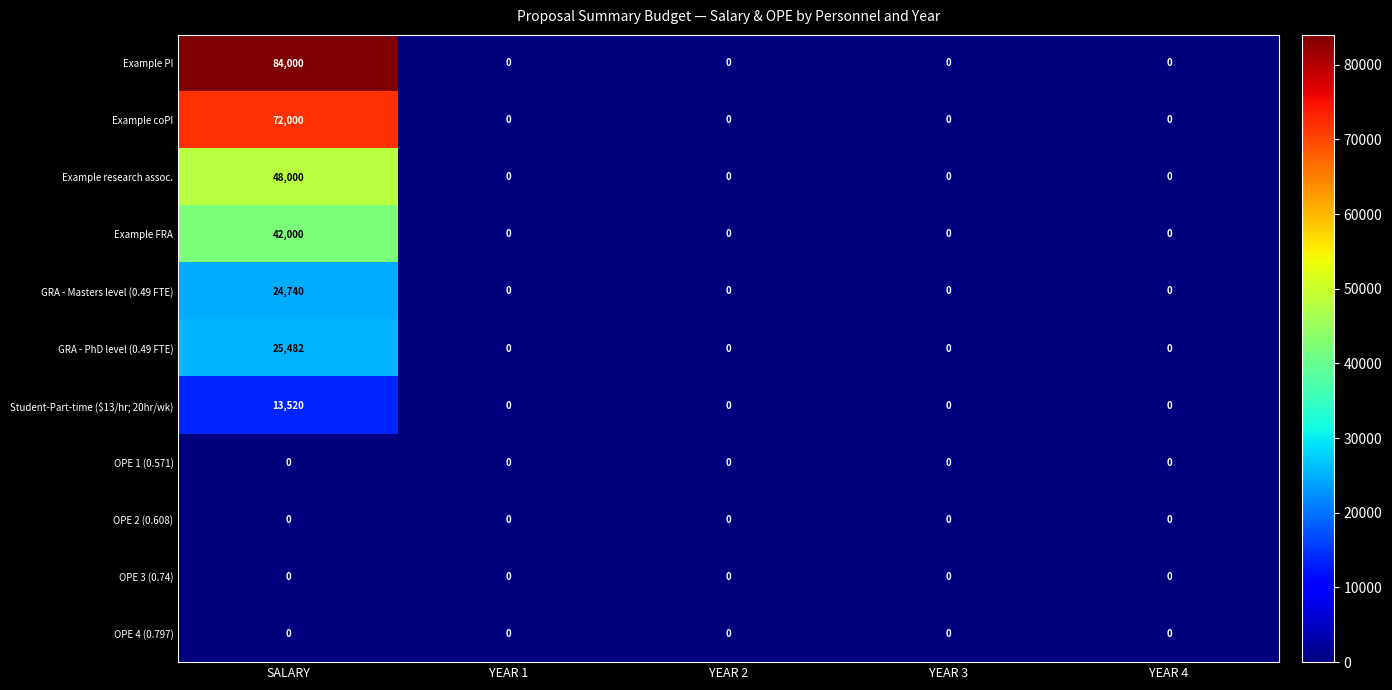

Which series has the largest range (max minus min)?

Example PI